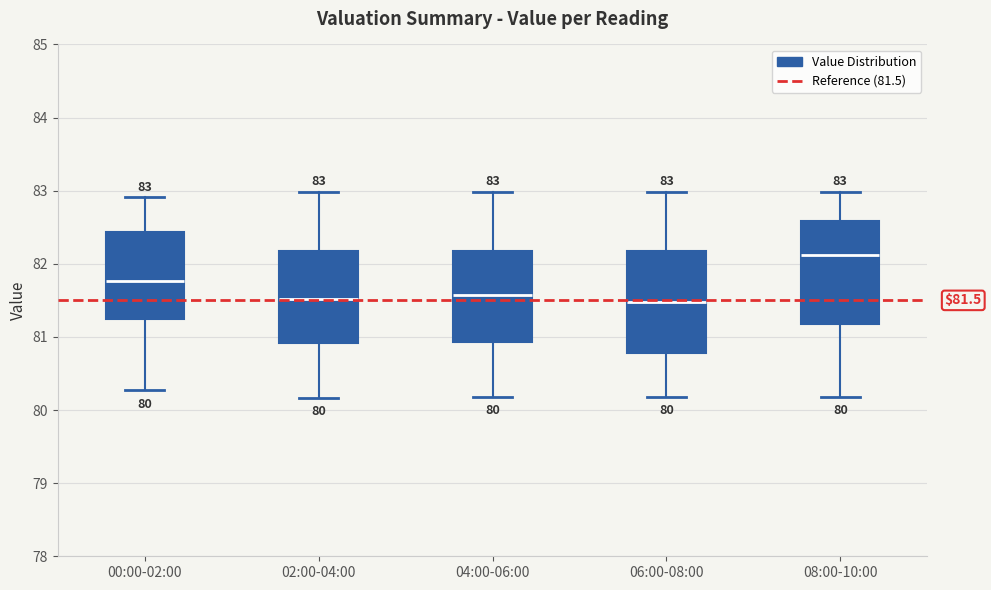

Which box has the highest median line?

08:00-10:00